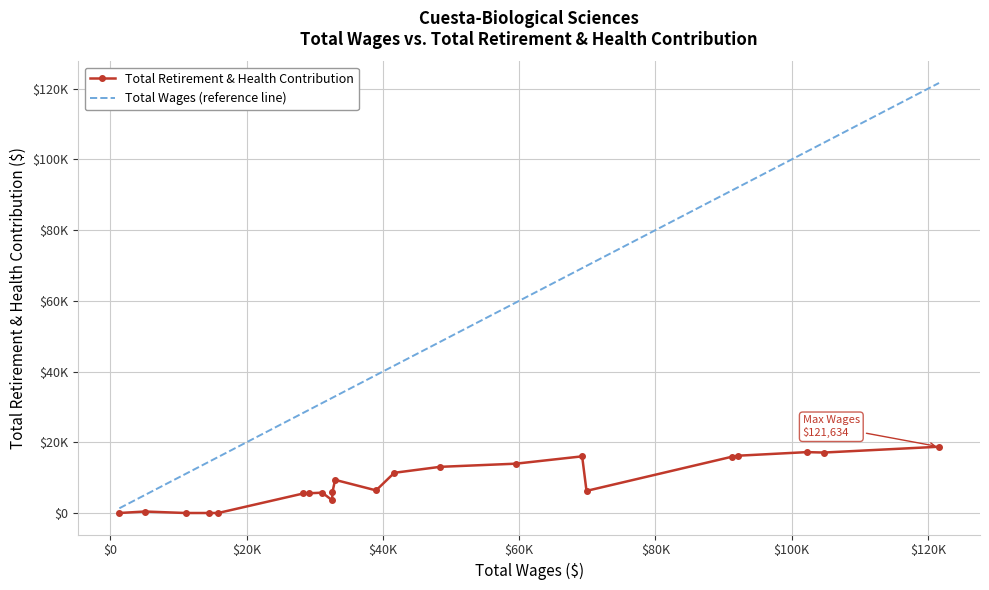

Rank the series by their maximum value, from highest to lowest.

Total Wages (reference line), Total Retirement & Health Contribution